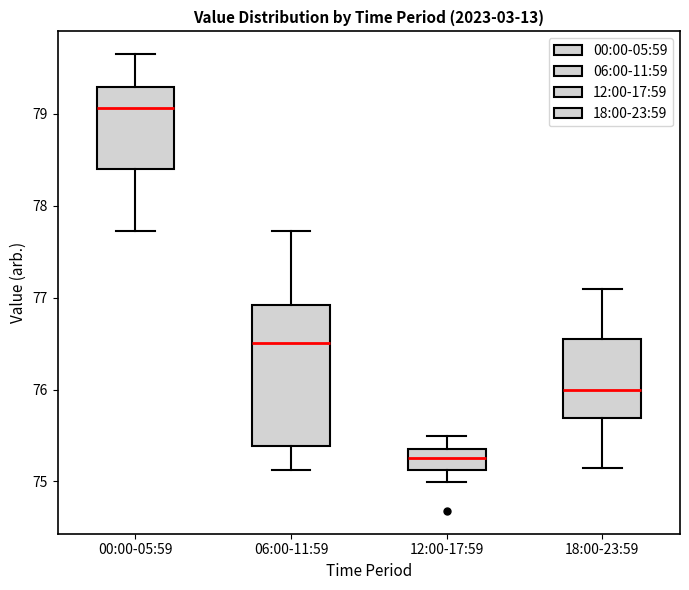

Reading left to right, transcribe this box plot: for each box, give where its median line is, the range the box spans, and where its two whiskers end, as read against the y-axis. The values are not printed on the chart, so give them approximately, as read against the axis.

00:00-05:59: median 79.1, box 78.4 to 79.3, whiskers 77.7 to 79.7
06:00-11:59: median 76.5, box 75.4 to 76.9, whiskers 75.1 to 77.7
12:00-17:59: median 75.3, box 75.1 to 75.4, whiskers 75.0 to 75.5
18:00-23:59: median 76.0, box 75.7 to 76.6, whiskers 75.2 to 77.1